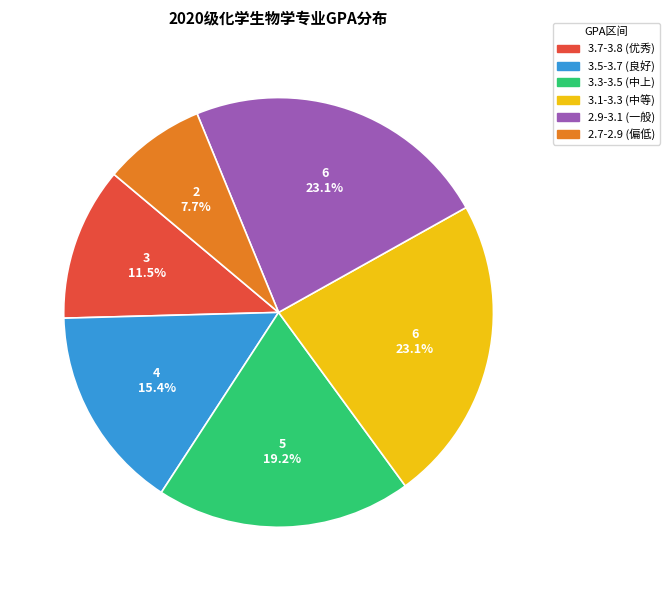

Is there a majority slice in this chart?

No